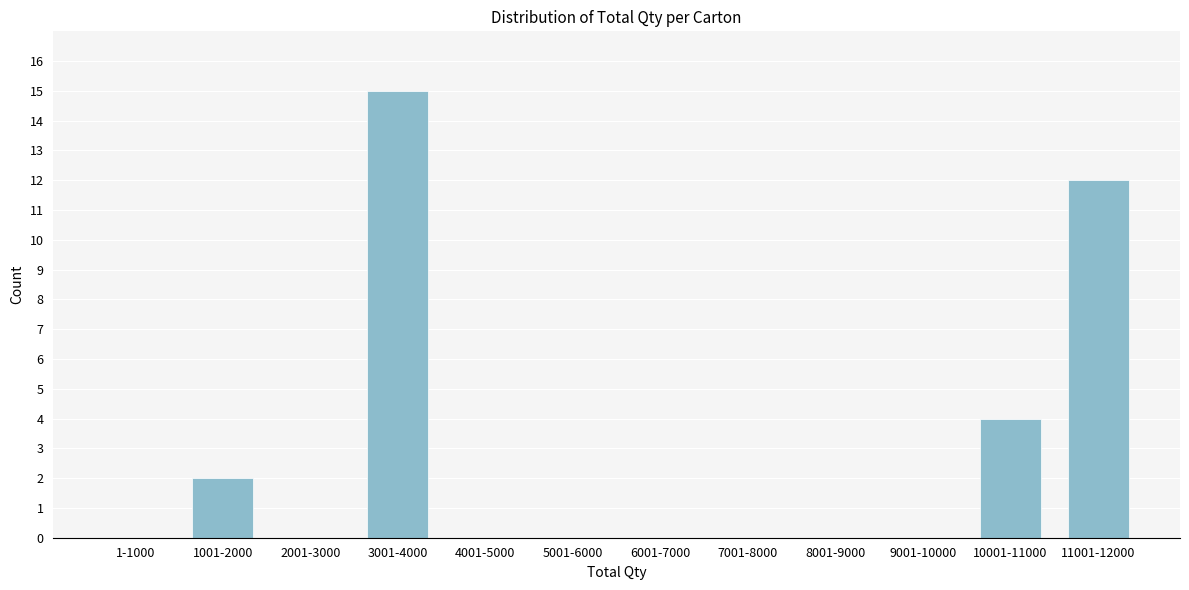

Reading right to left, extract all data points from this chart.

11001-12000=12	10001-11000=4	9001-10000=0	8001-9000=0	7001-8000=0	6001-7000=0	5001-6000=0	4001-5000=0	3001-4000=15	2001-3000=0	1001-2000=2	1-1000=0